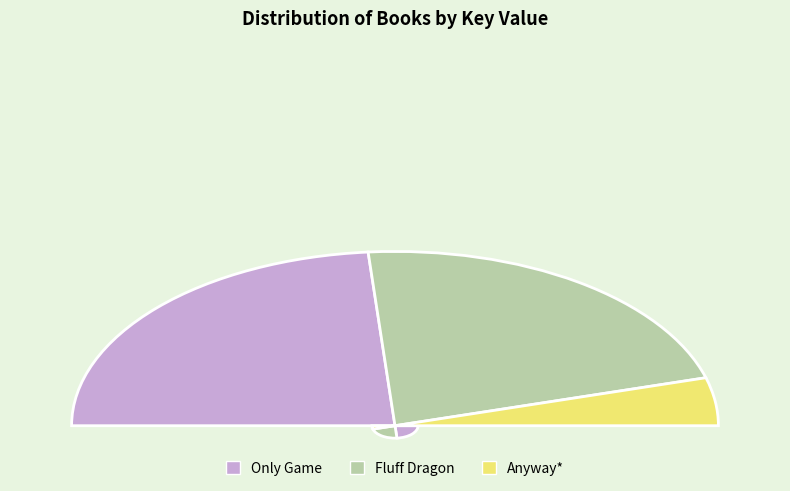

To the nearest percent, what is the difference between the largest and smallest slice percentages?

38%